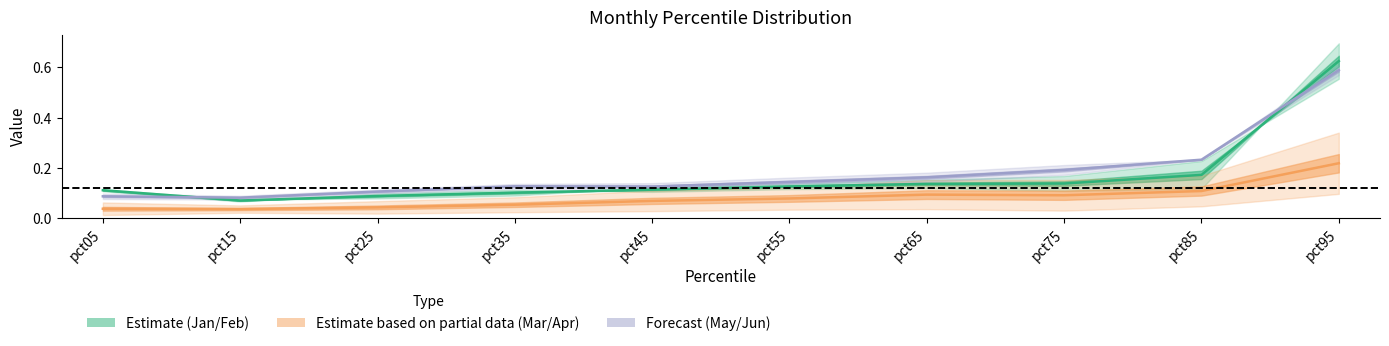

What is the value of the Mar point at the 4th from the left?

0.1